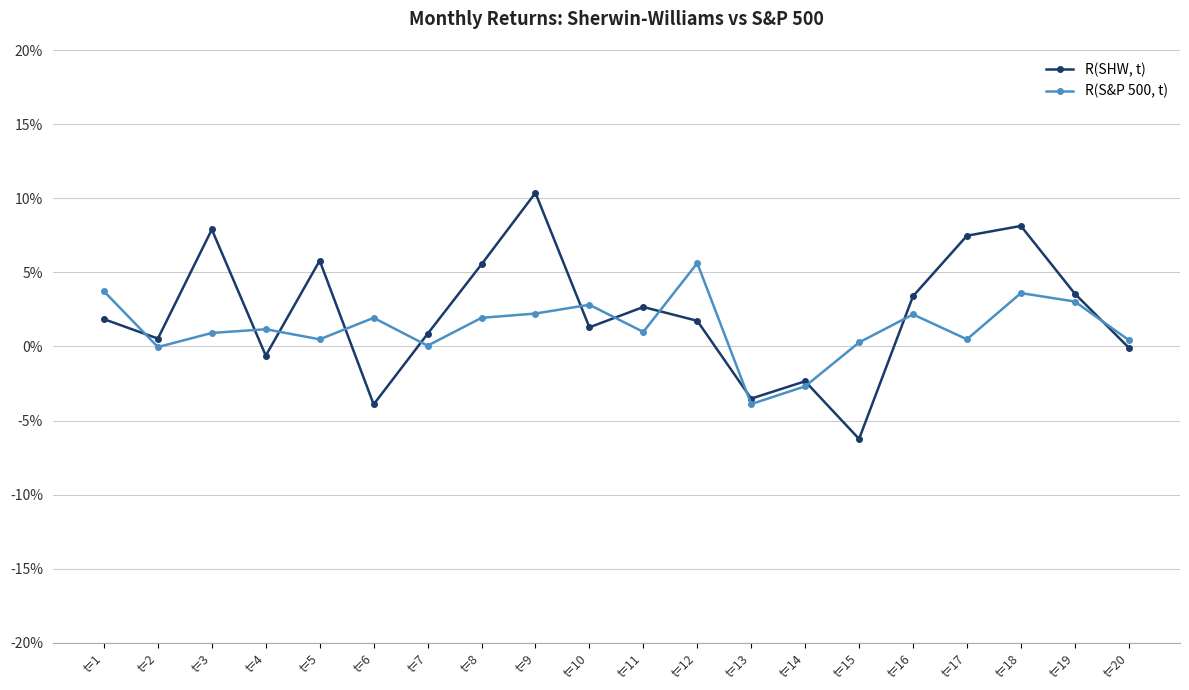

How many categories are shown in the chart?

20